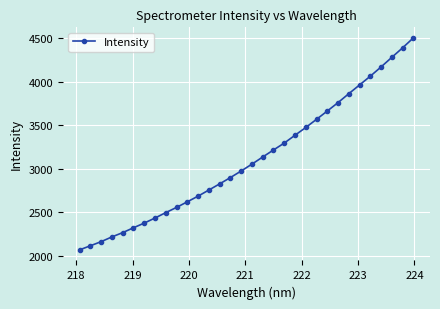

True or false: there are more than 2 points higher than both neighbors.

False